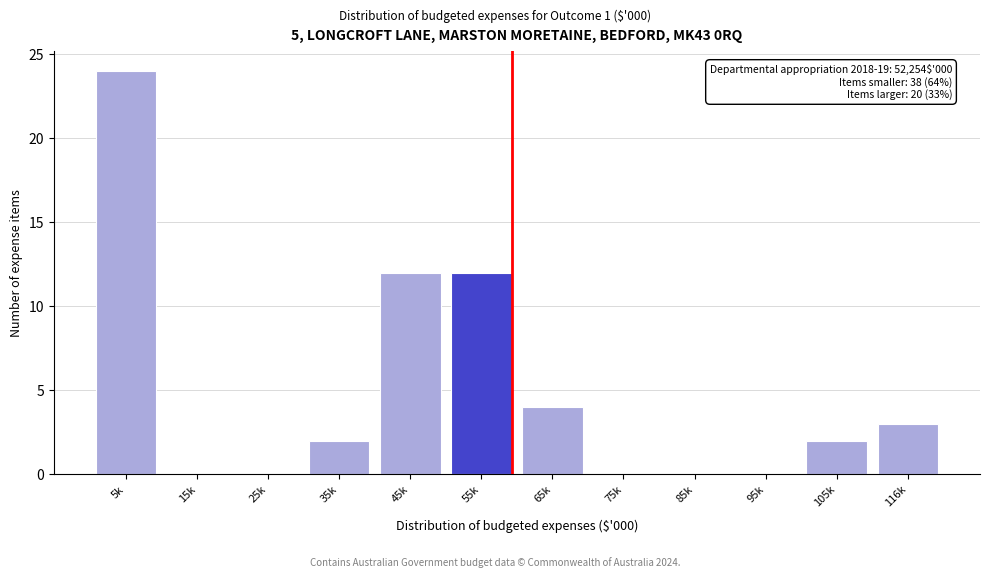

Reading right to left, what are all the values shown in this chart?

116k=3	105k=2	95k=0	85k=0	75k=0	65k=4	55k=12	45k=12	35k=2	25k=0	15k=0	5k=24